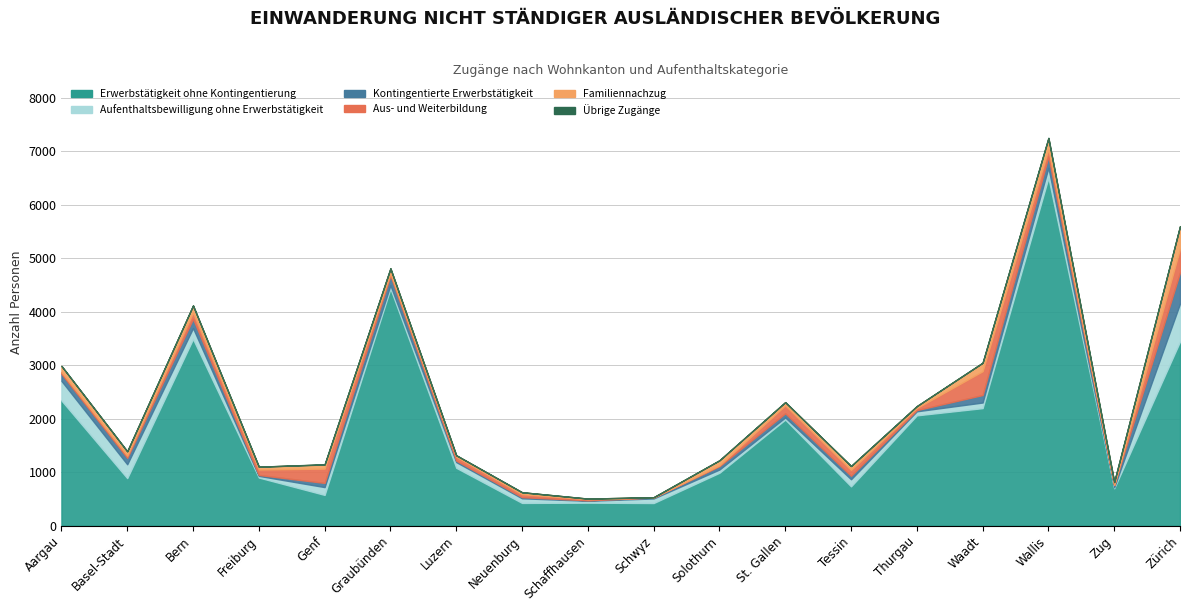

Rank the categories by Aufenthaltsbewilligung ohne Erwerbstätigkeit value from lowest to highest.

Zug, Freiburg, Schaffhausen, St. Gallen, Solothurn, Graubünden, Thurgau, Schwyz, Neuenburg, Waadt, Luzern, Tessin, Genf, Wallis, Bern, Basel-Stadt, Aargau, Zürich